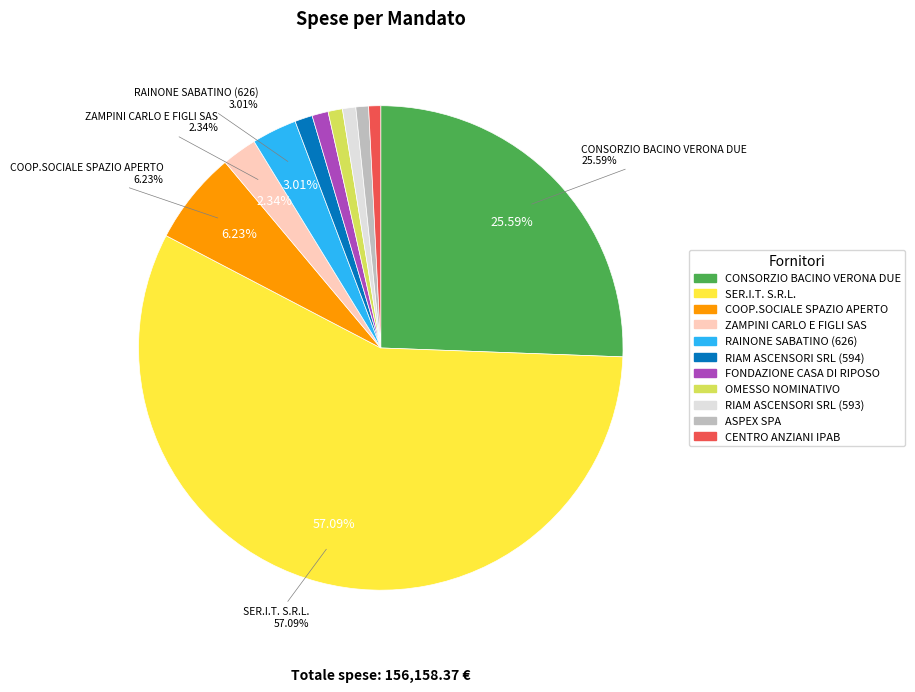

To the nearest percent, what is the difference between the largest and smallest slice percentages?

56%